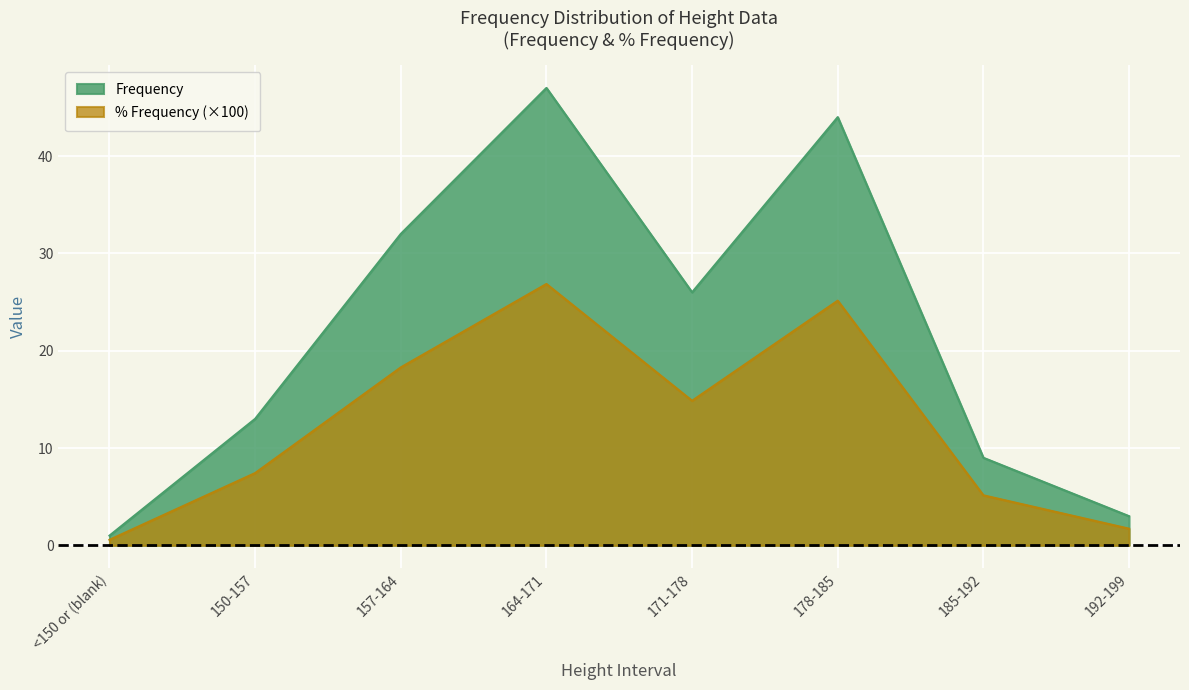

True or false: % Frequency and Frequency cross at least once.

False